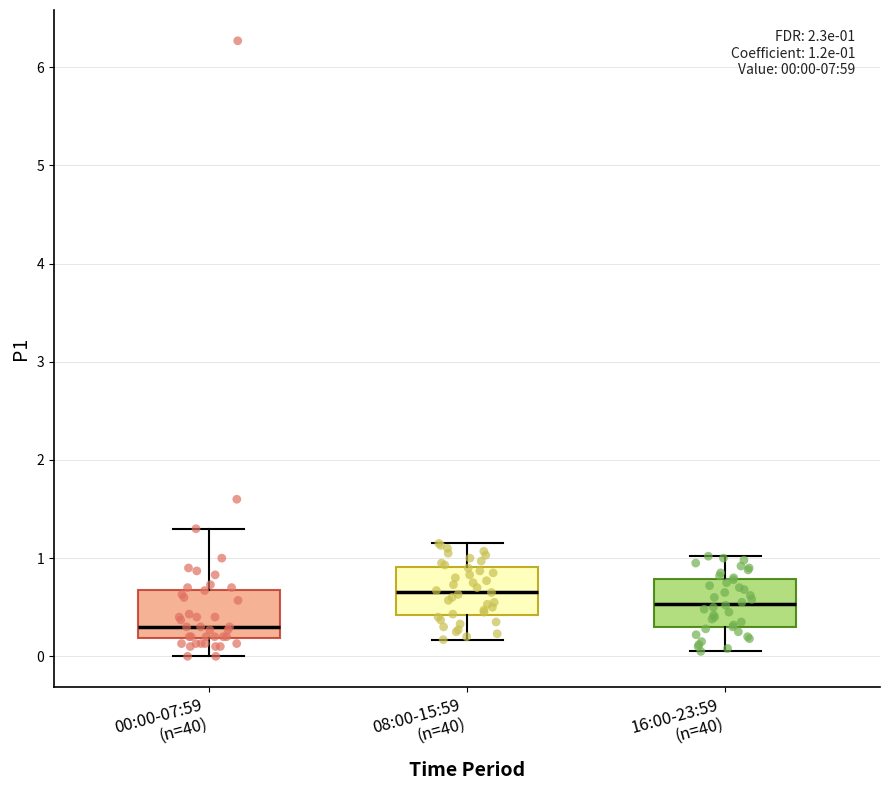

Which box has the lowest median line?

00:00-07:59 (n=40)